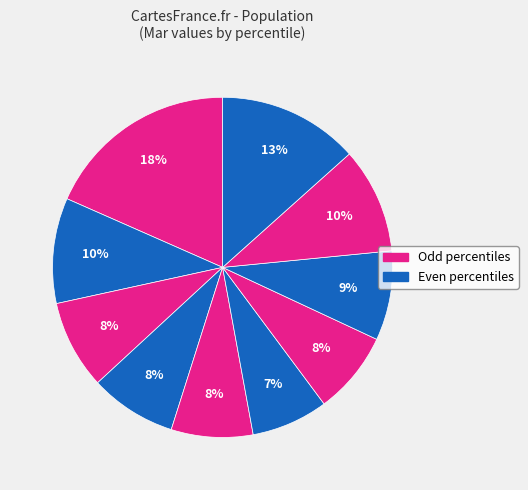

Does any single category account for the majority?

No